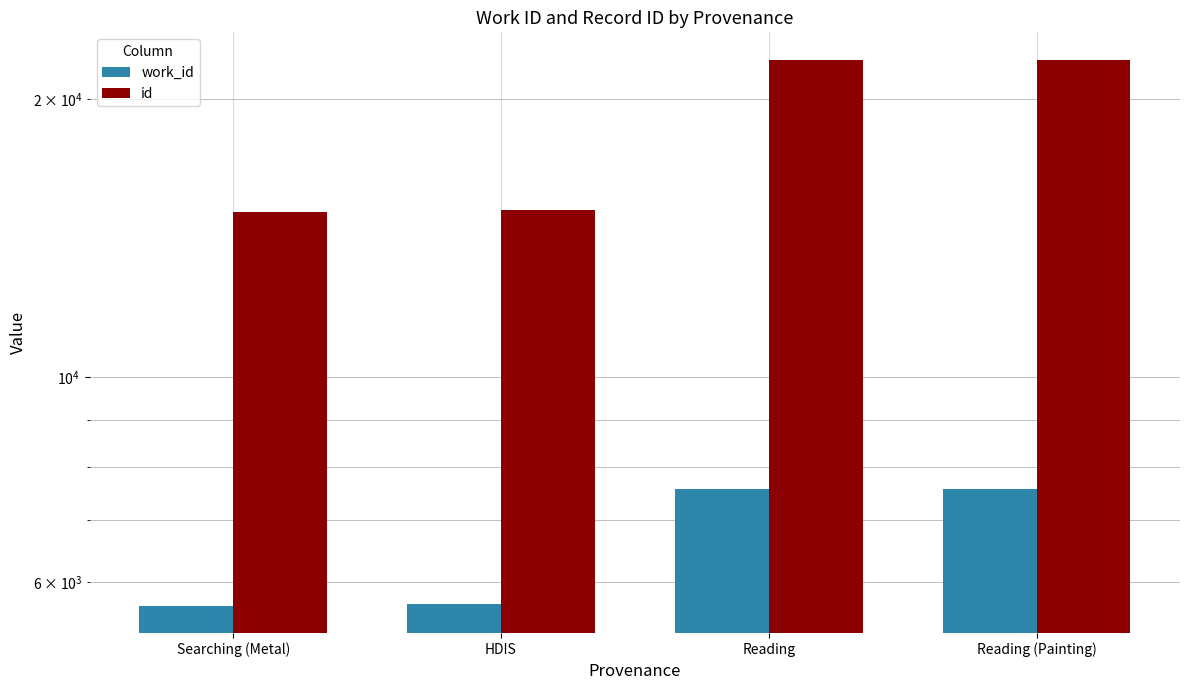

Is the value of id at Searching (Metal) greater than the value of work_id at HDIS?

Yes